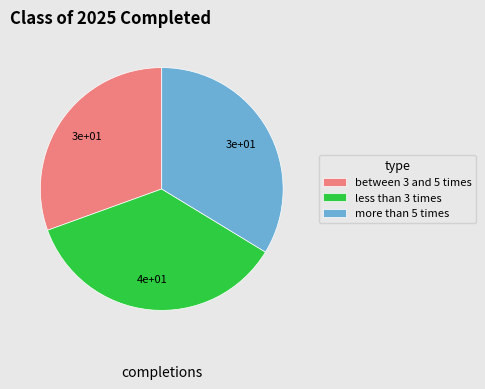

Approximately how many times larger is the value at between 3 and 5 times compared to less than 3 times?

0.9